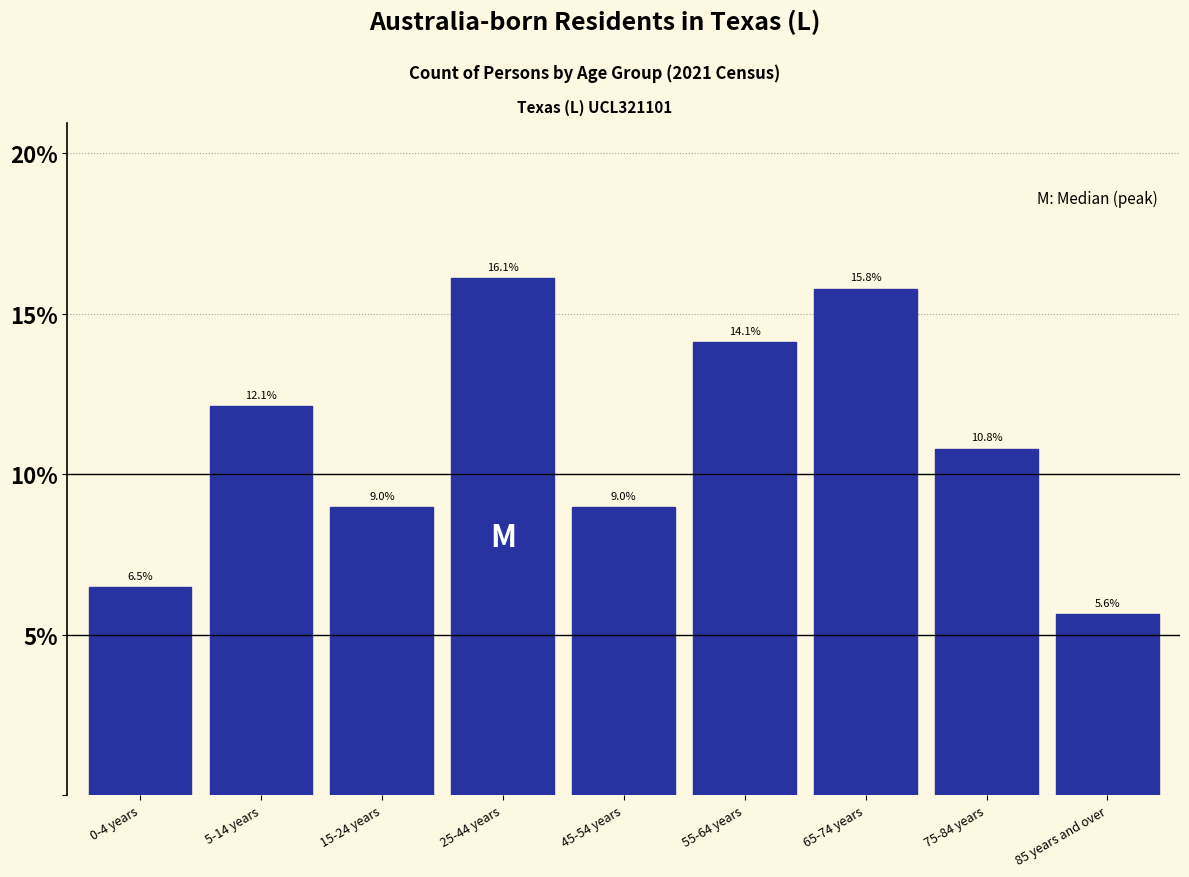

Reading left to right, extract all data points from this chart.

6.5	12.1	9.0	16.1	9.0	14.1	15.8	10.8	5.6